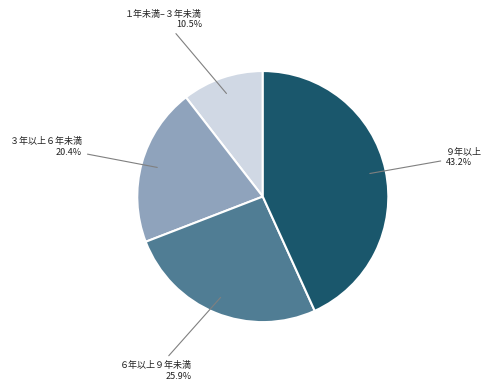

Rank the categories by value from lowest to highest.

１年未満–３年未満, ３年以上６年未満, ６年以上９年未満, ９年以上